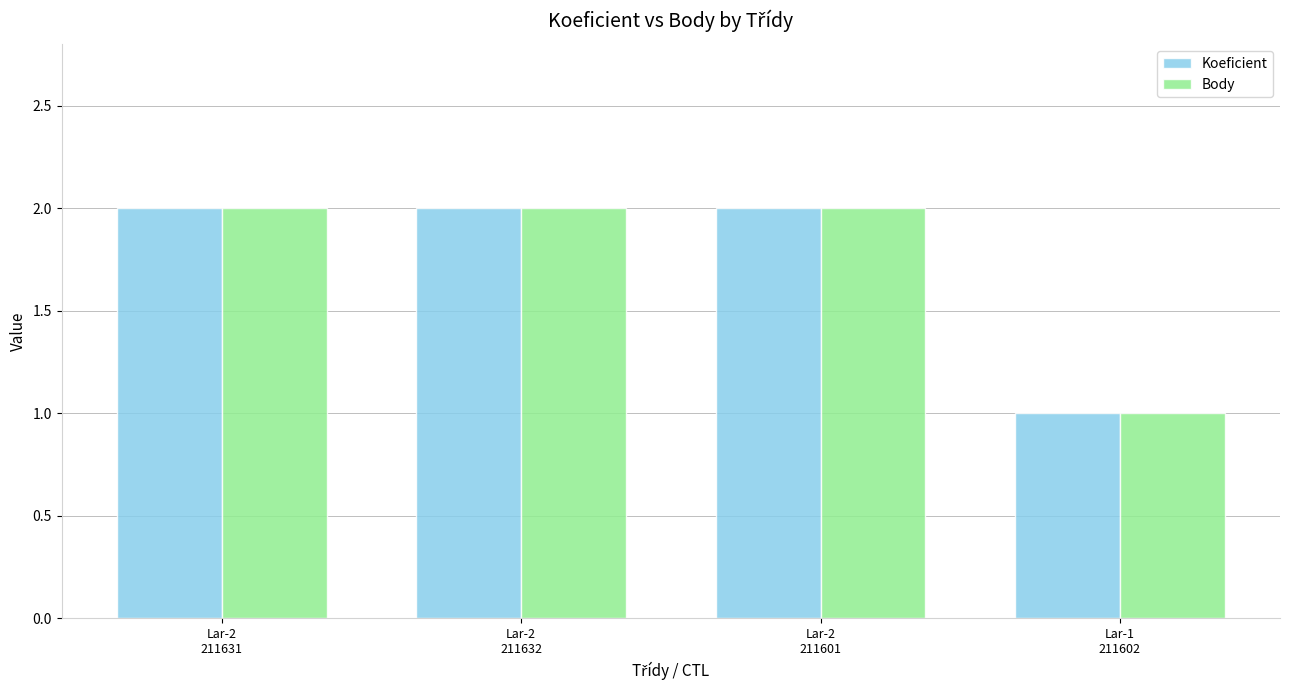

At which label does Body reach its minimum?

Lar-1
211602